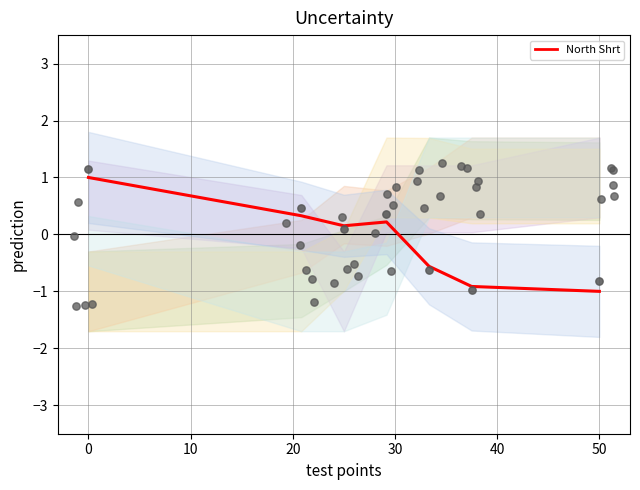

Which has a higher value, 30 or −10?

−10